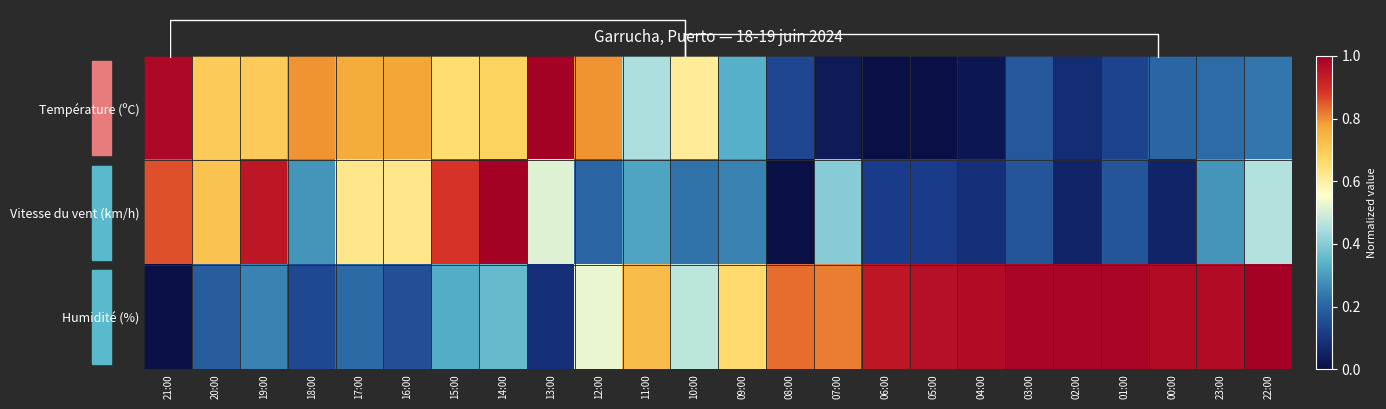

True or false: Vitesse du vent (km/h) has a value of 0.0 at 04:00.

False